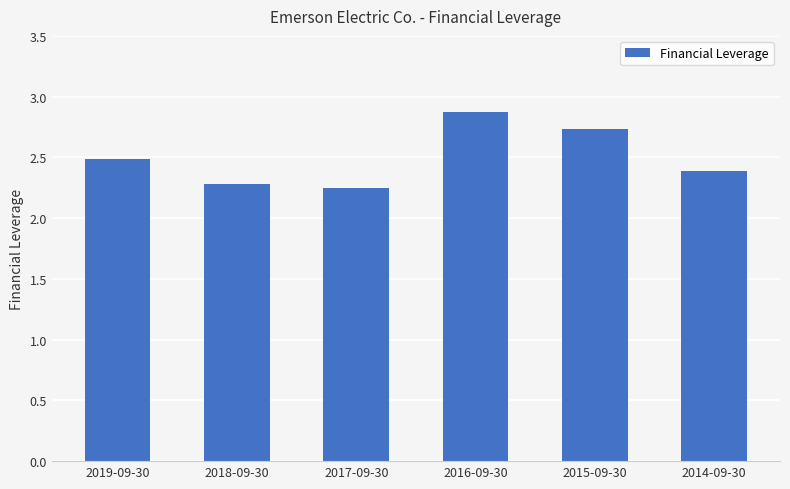

What is the change in value from 2017-09-30 to 2016-09-30?

+0.6